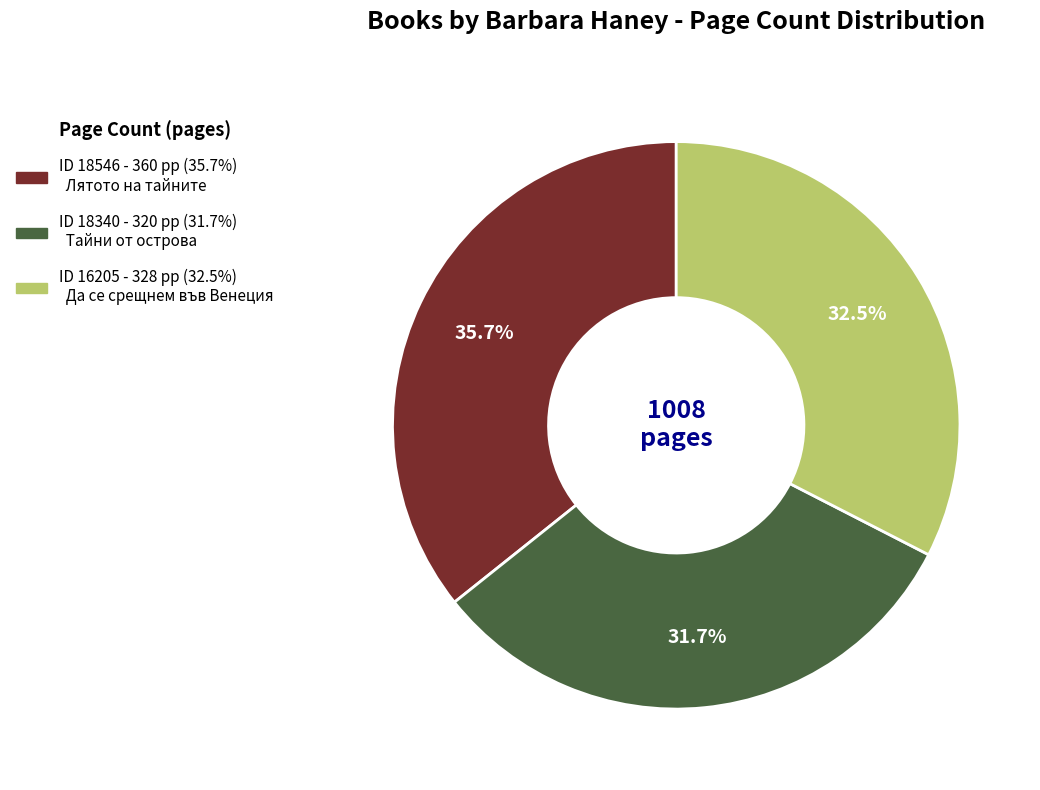

Is there any slice that represents more than half of the pie?

No